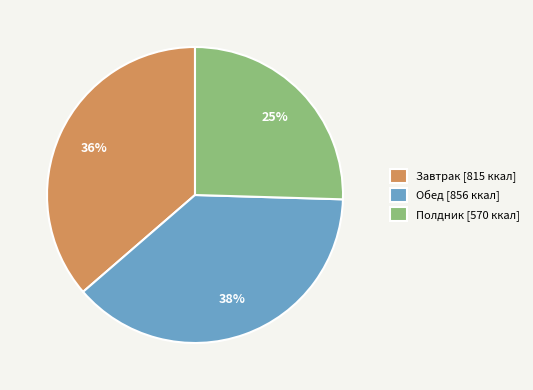

How many slices are in this pie chart?

3